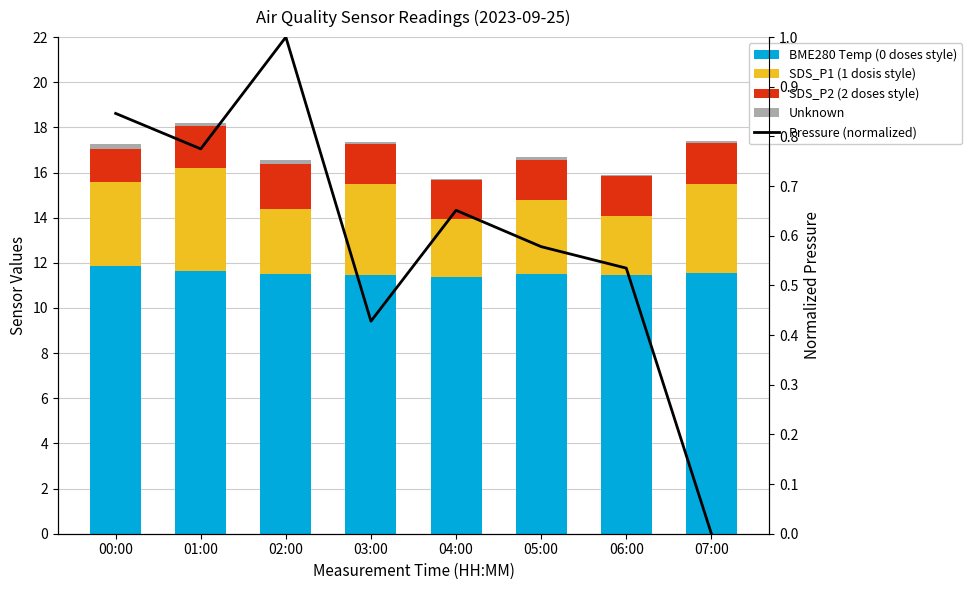

What is the average value of the Unknown series?

0.1